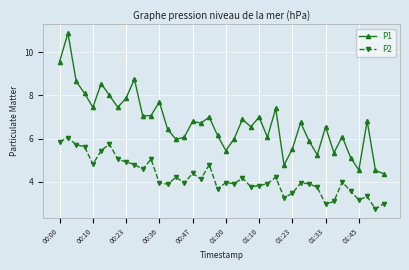

How many distinct data groups are displayed?

2